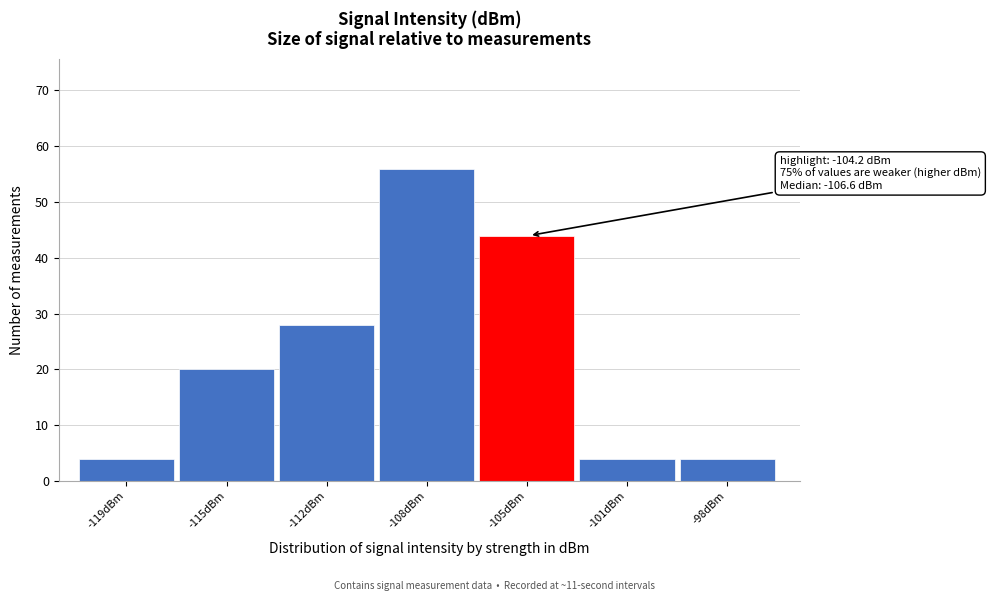

Reading left to right, list all the values displayed in this chart.

-119dBm=4	-115dBm=20	-112dBm=28	-108dBm=56	-105dBm=44	-101dBm=4	-98dBm=4